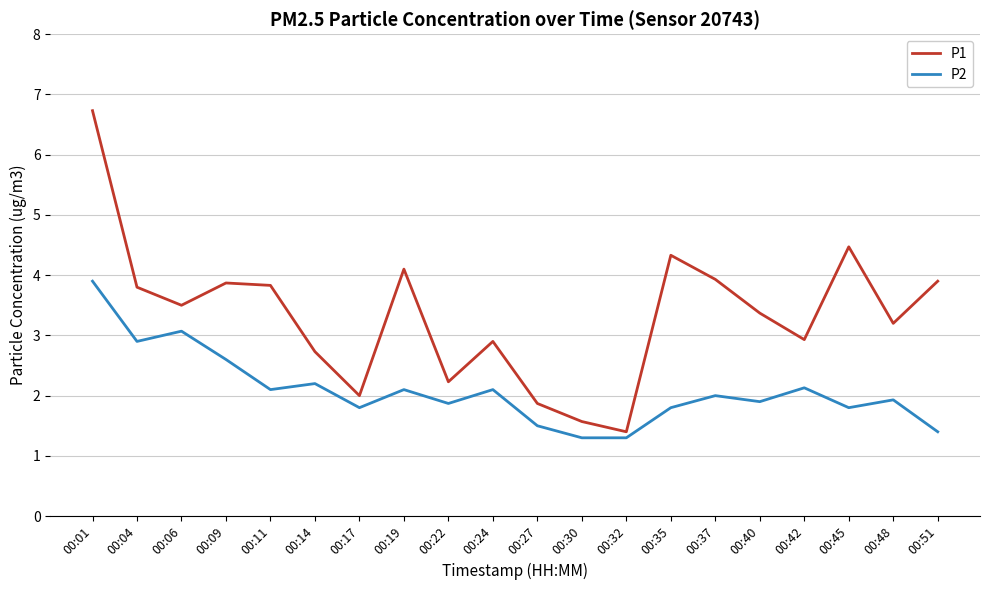

Does the chart have visible grid lines?

Yes